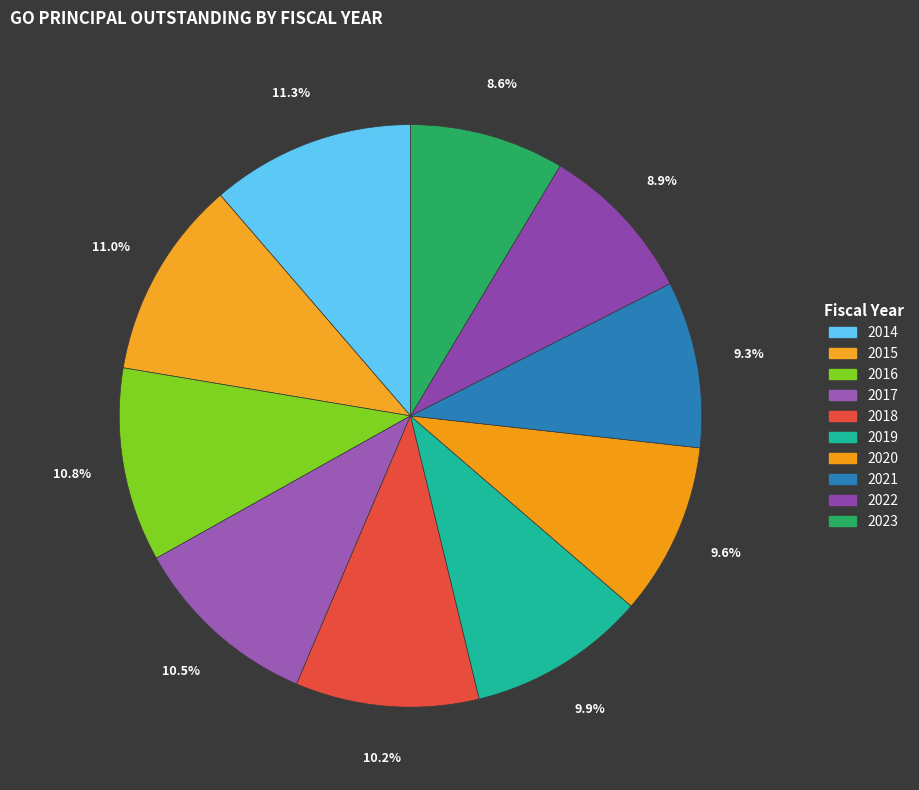

How many segments does this pie chart have?

10